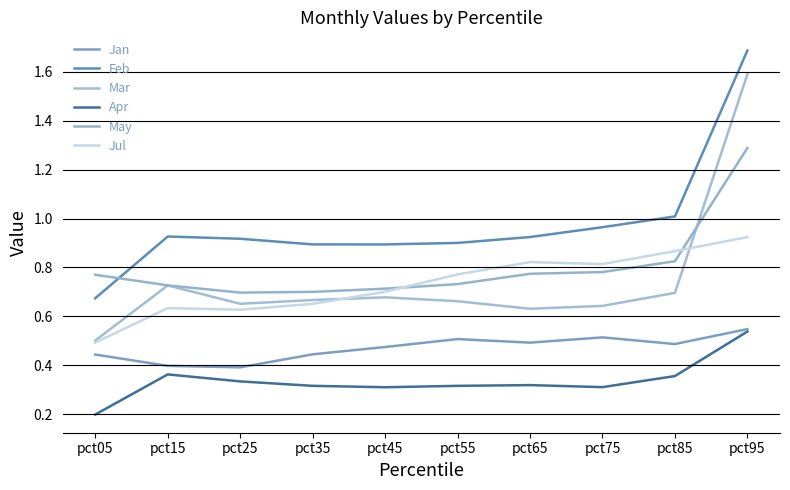

What are all the series names shown in the legend?

Jan, Feb, Mar, Apr, May, Jul